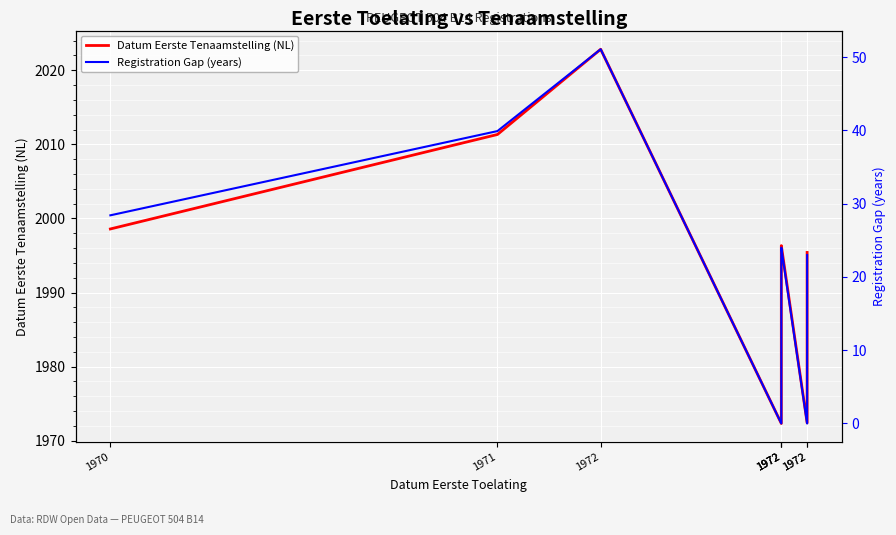

True or false: Registration Gap (years) and Datum Eerste Tenaamstelling (NL) intersect in this chart.

False